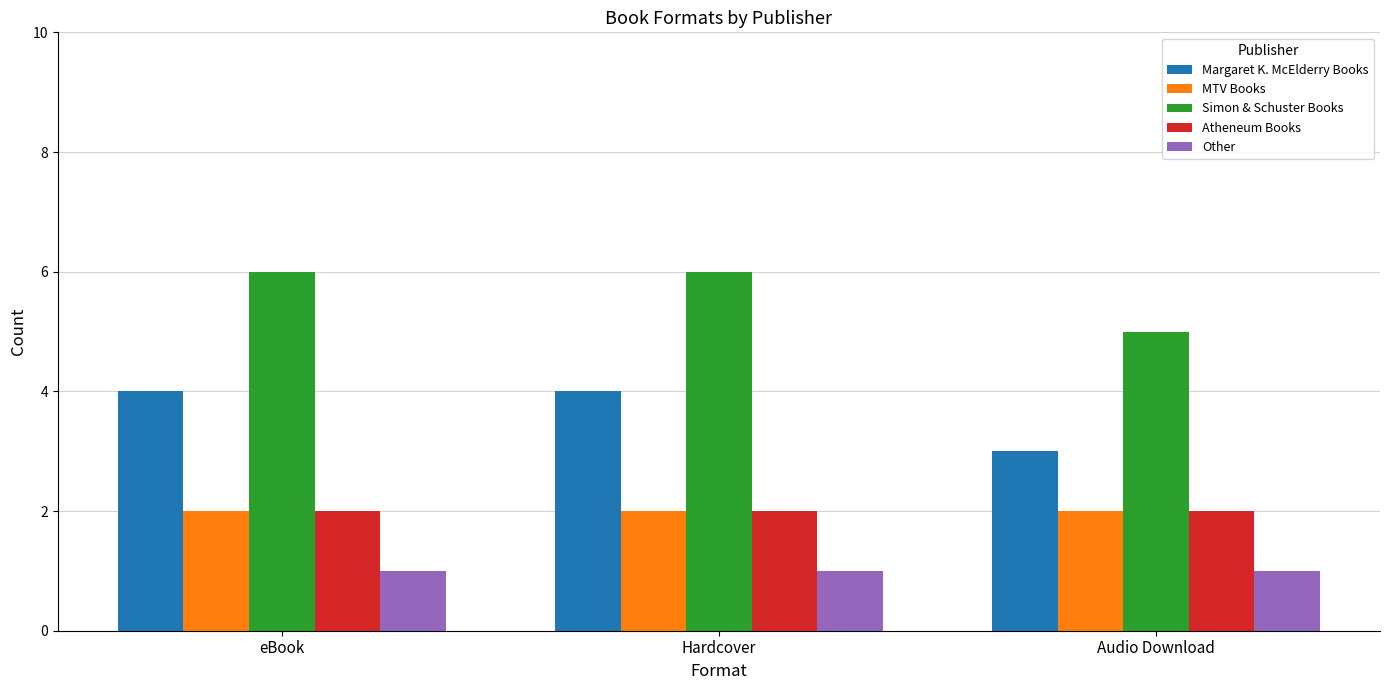

What is the label of the 3rd bar from the left?

Audio Download